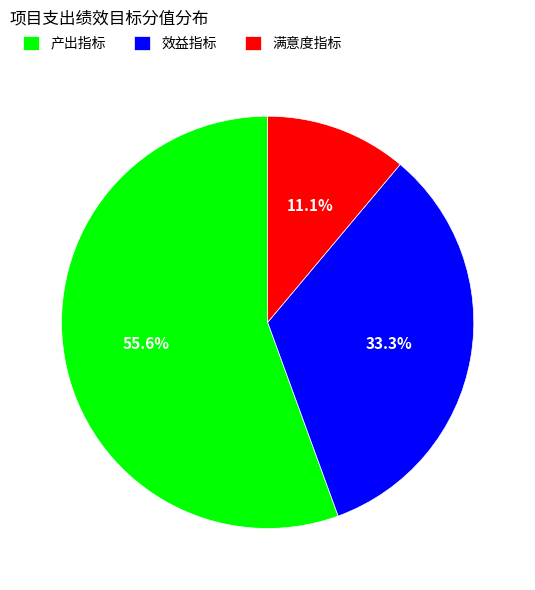

What portion of the pie excludes 效益指标?

66.7%